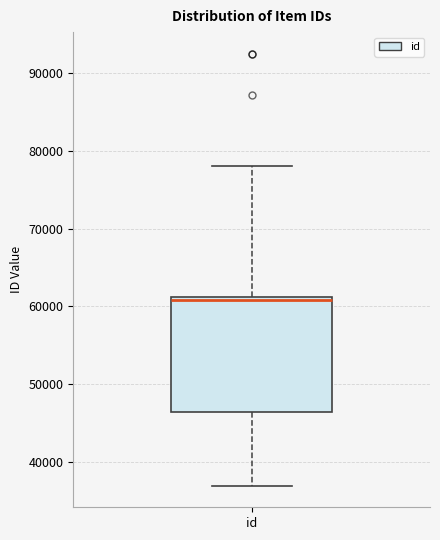

Read this box plot against the y-axis: the position of the median line, the range covered by the box, and the ends of both whiskers. The values are not printed on the chart, so give them approximately, as read against the axis.

median 61000 (just below the box's upper edge), box 46000 to 61000, whiskers 37000 to 78000